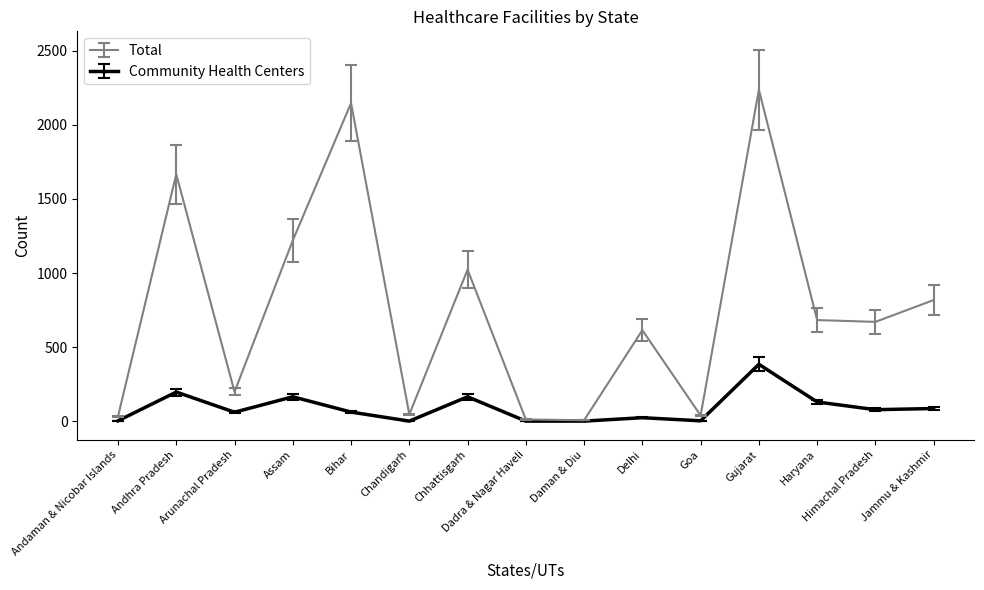

Which category has the highest value in the Total series?

Gujarat